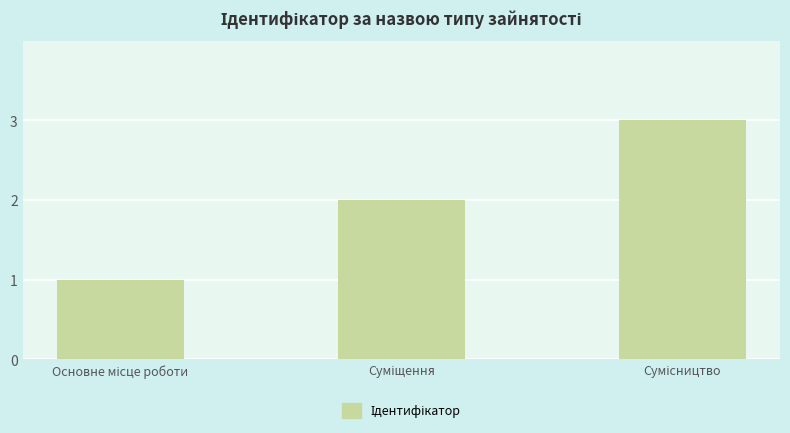

What is the value of the 2nd bar from the left?

2